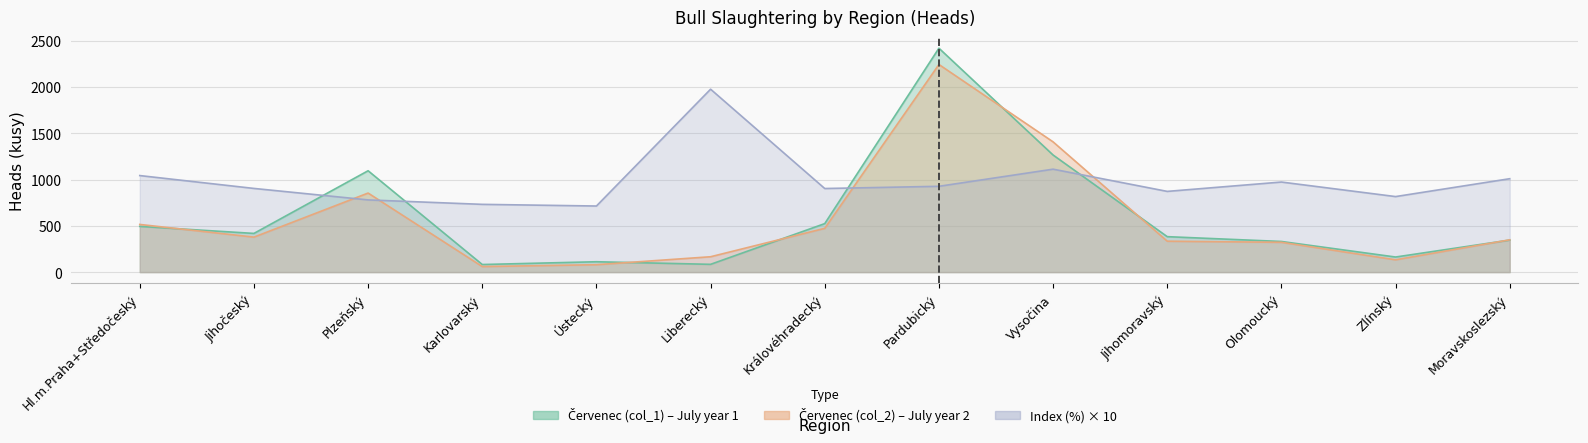

What is the difference between the maximum and minimum values in the Červenec (col_1) series?

2337